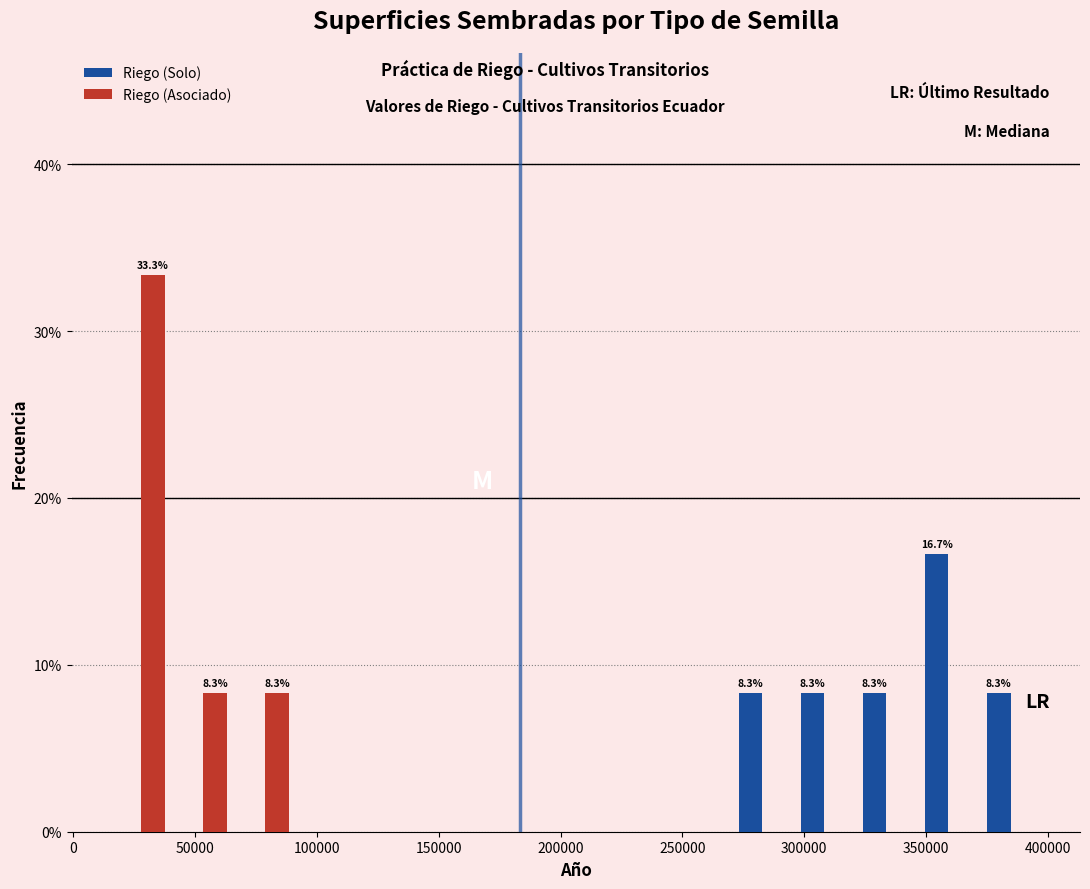

In the Riego (Asociado) series, which range on the x-axis has the tallest bar?

15000 to 40000